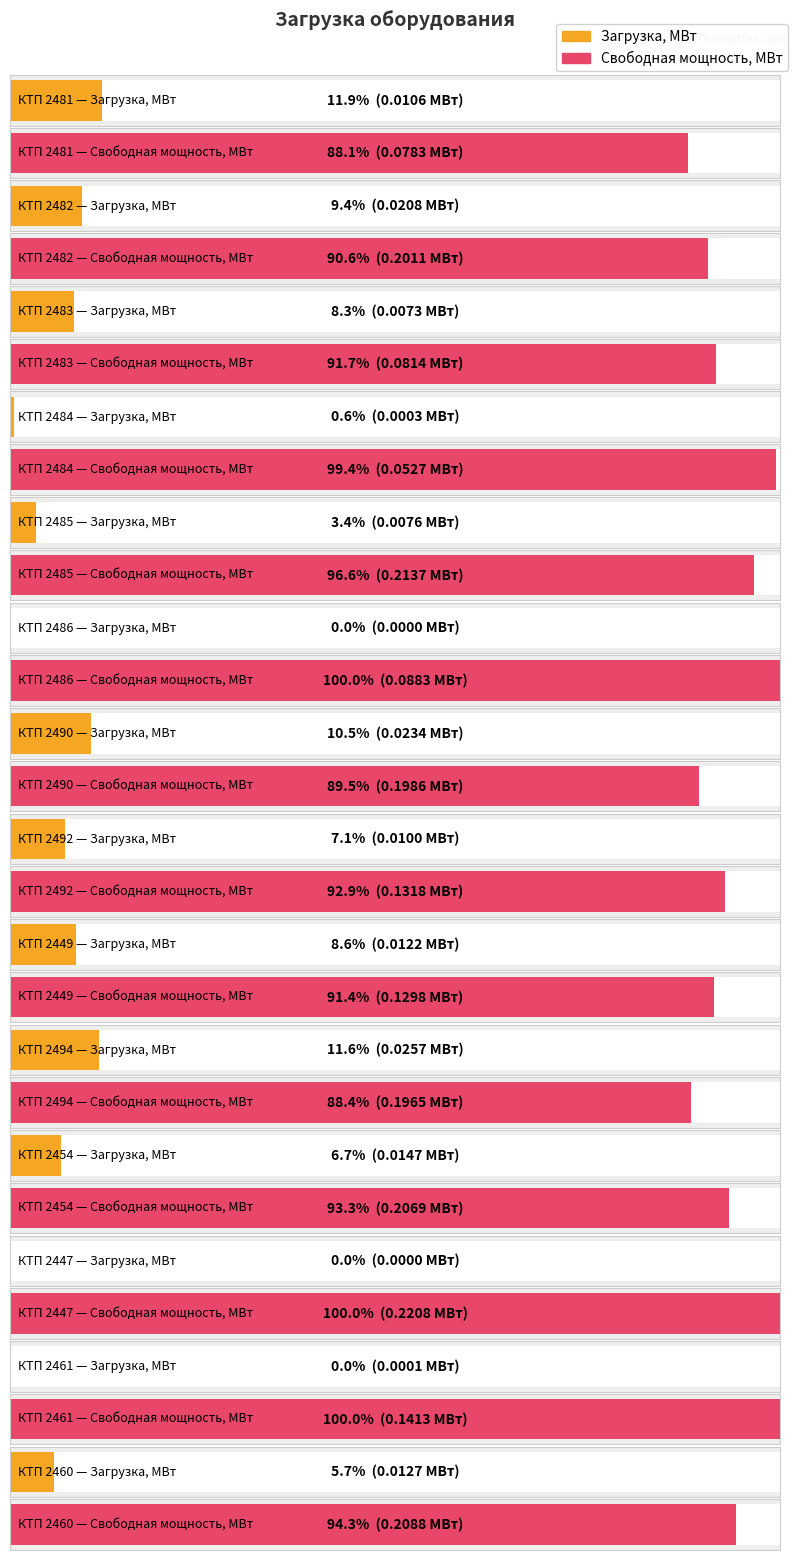

At which category is the sum across all series the highest?

КТП 2494